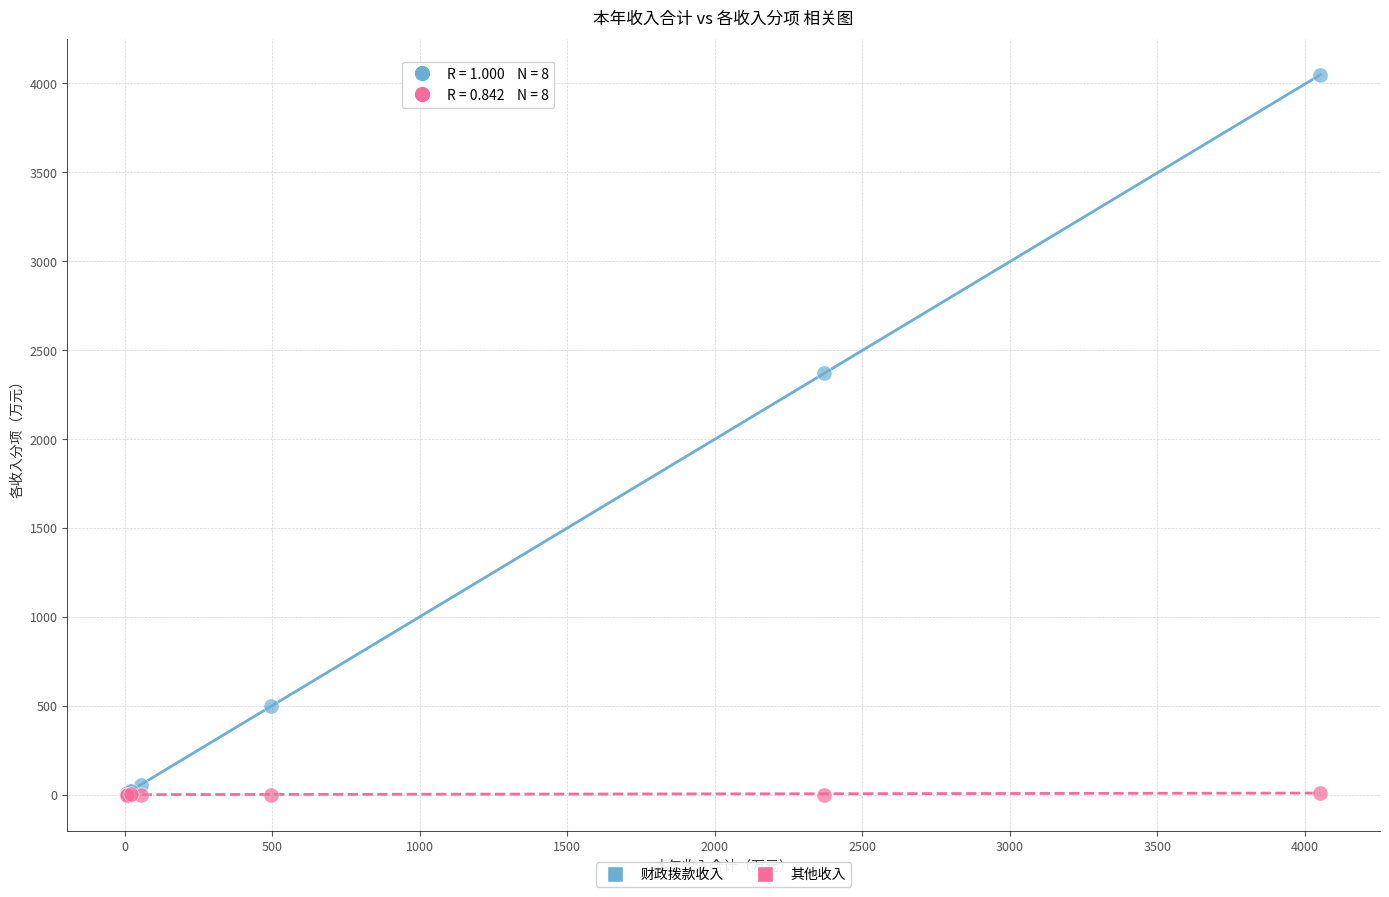

Across all series, what Y value is closest to 2020?

2371.3